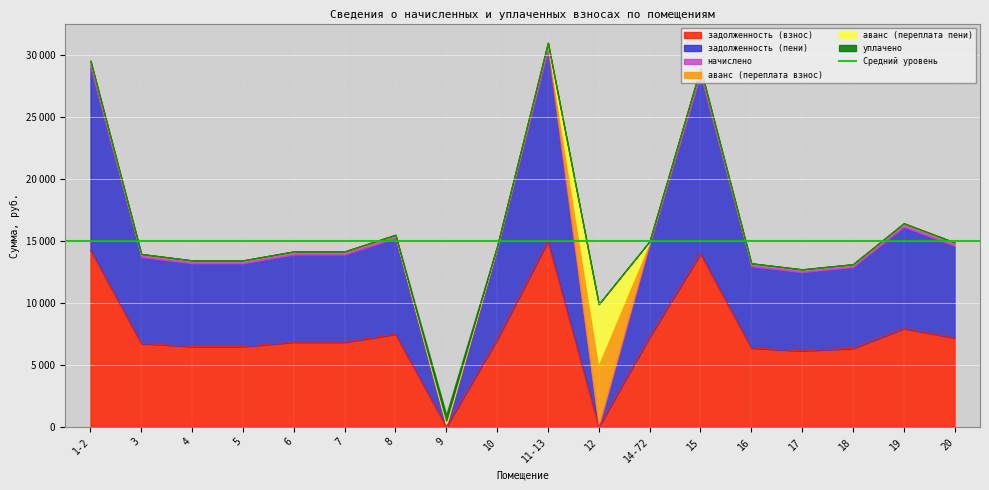

How many lines are shown in the chart?

6